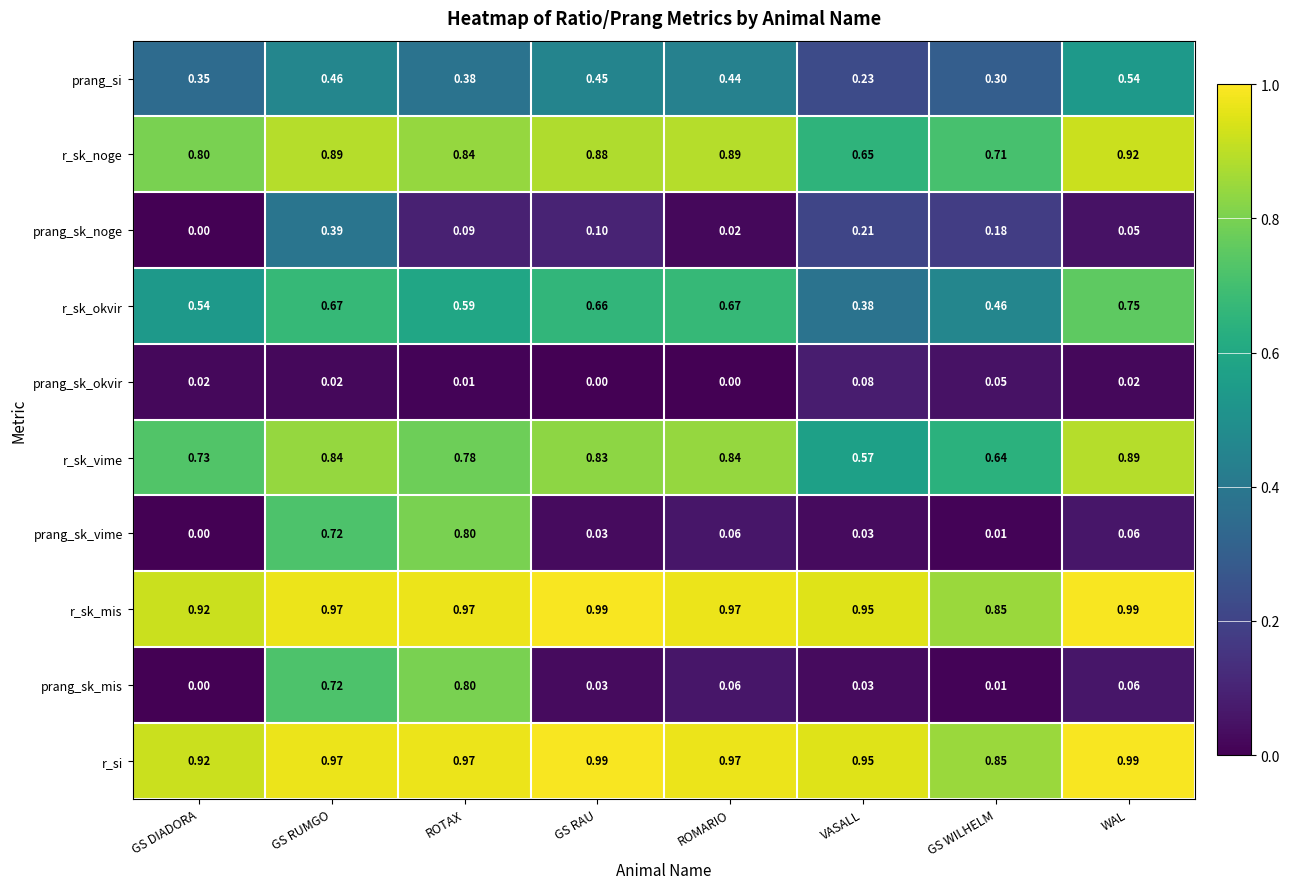

Is the value of prang_sk_mis at ROMARIO greater than the value of prang_sk_vime at GS DIADORA?

Yes